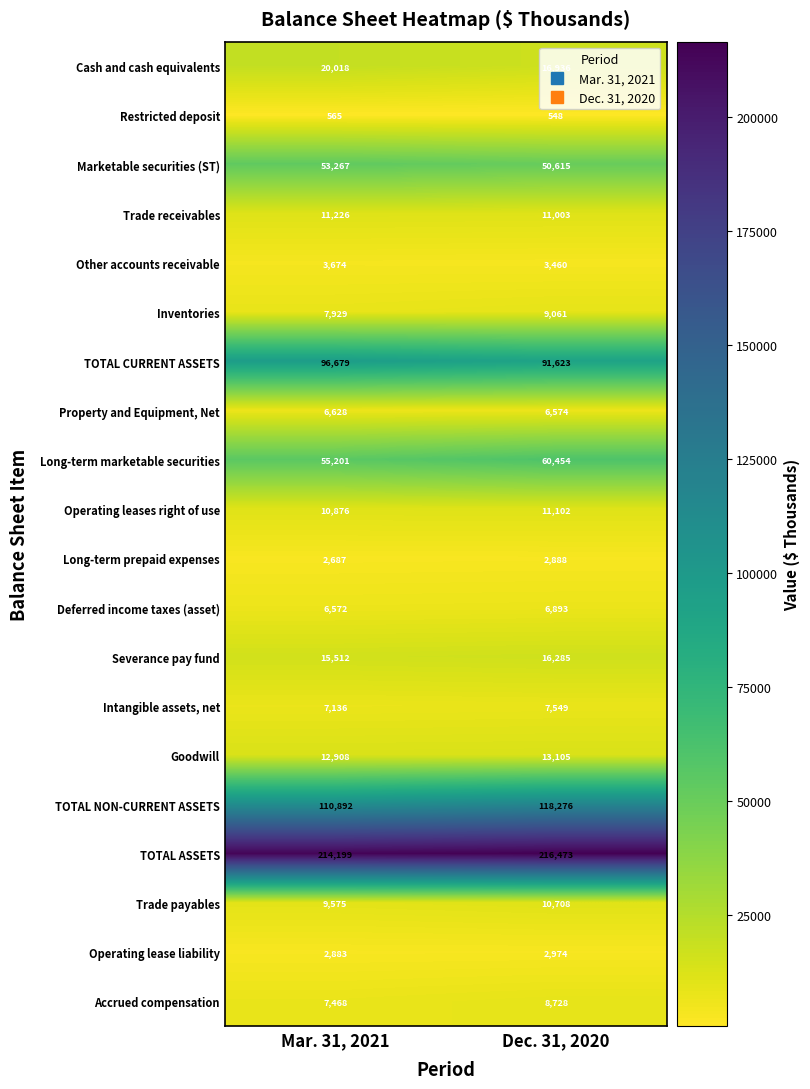

At which category is the sum across all series the highest?

Dec. 31, 2020